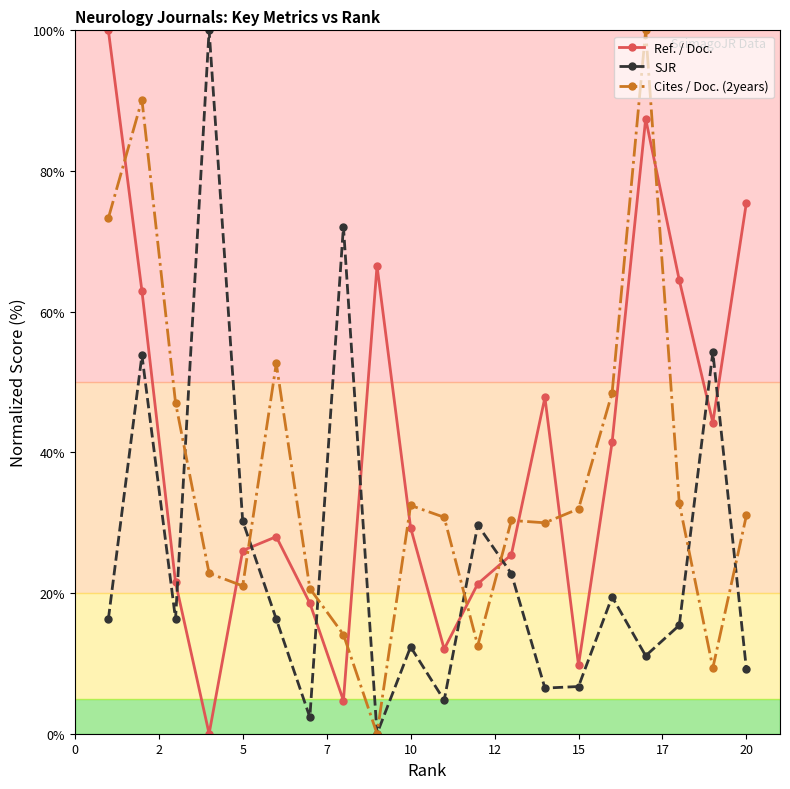

At how many categories does at least one series exceed 70?

6